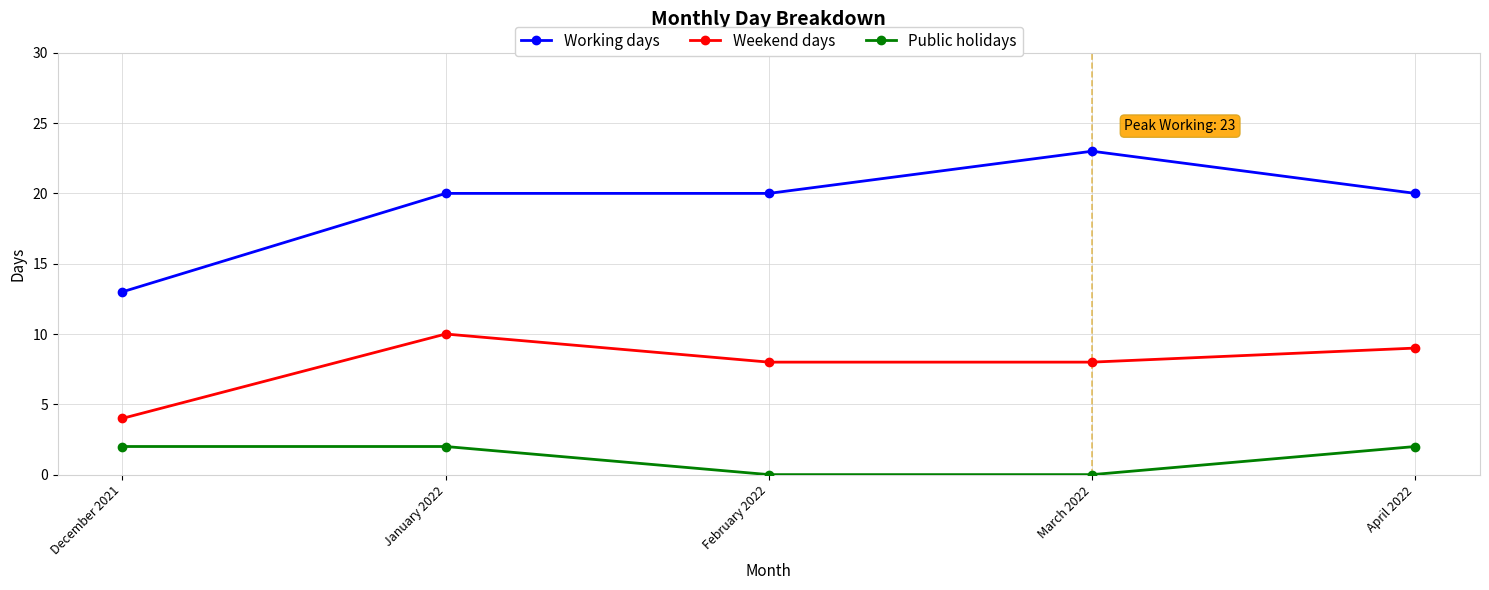

Is the value of Working days at January 2022 greater than the value of Weekend days at March 2022?

Yes